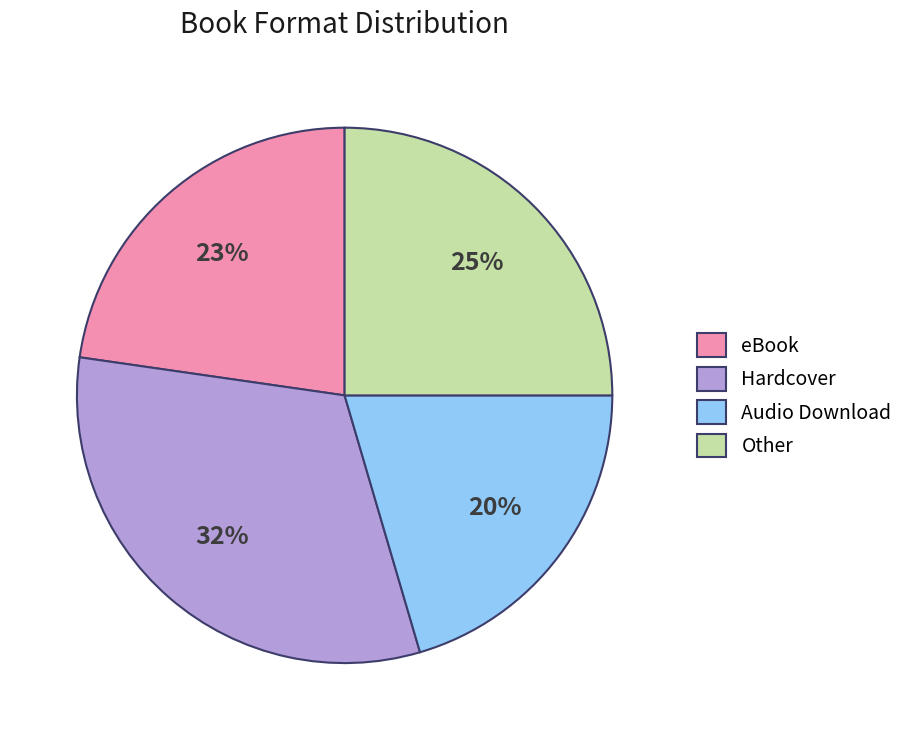

Rank the categories by value from lowest to highest.

Audio Download, eBook, Other, Hardcover